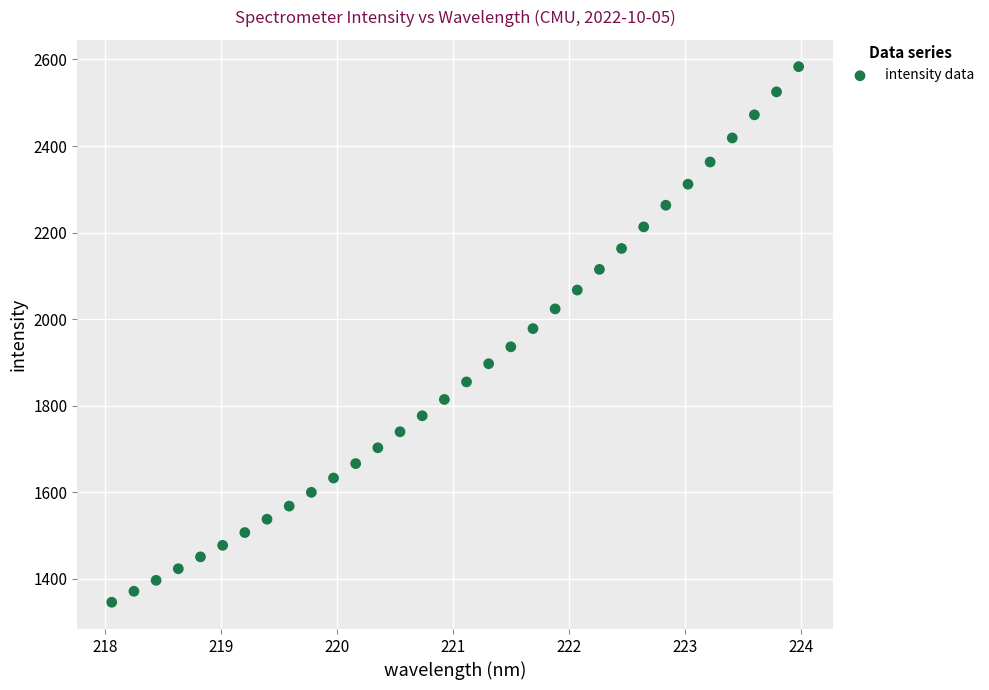

What is the range of X values (max minus min)?

5.9